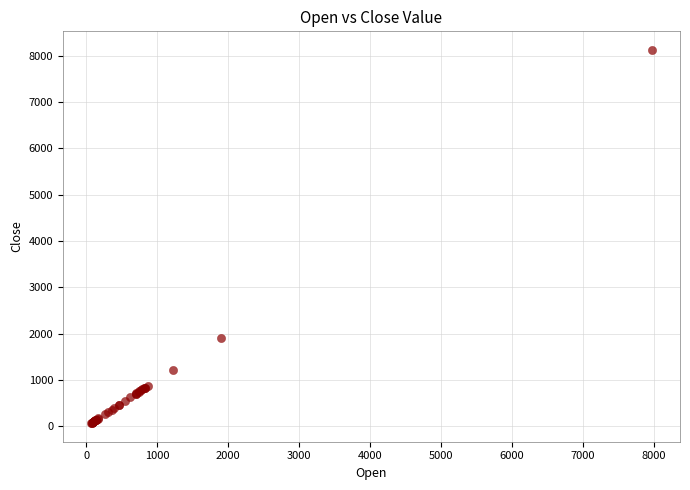

What Y value in the scatter plot is closest to 4095?

1897.9